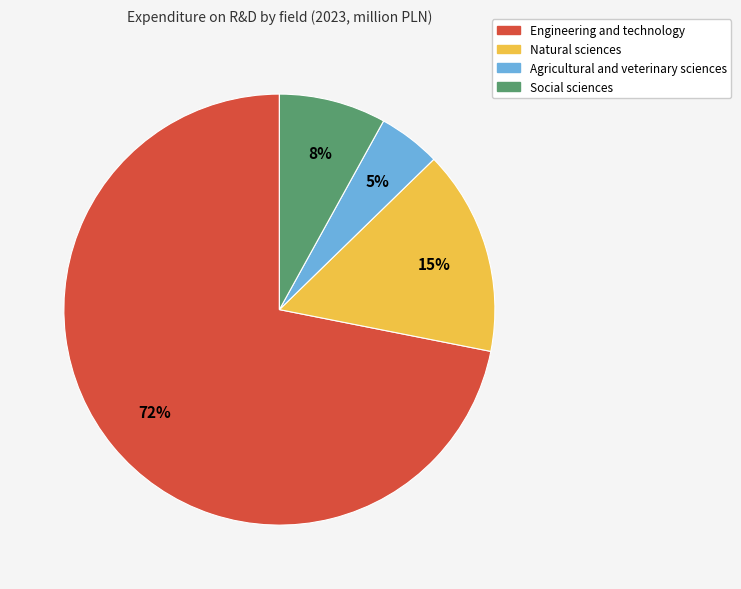

Does Engineering and technology represent more than half of the total?

Yes